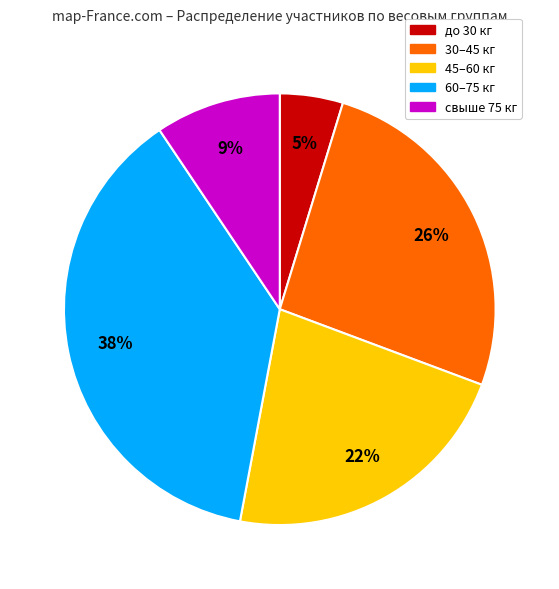

To the nearest percent, what is the average slice percentage?

20%